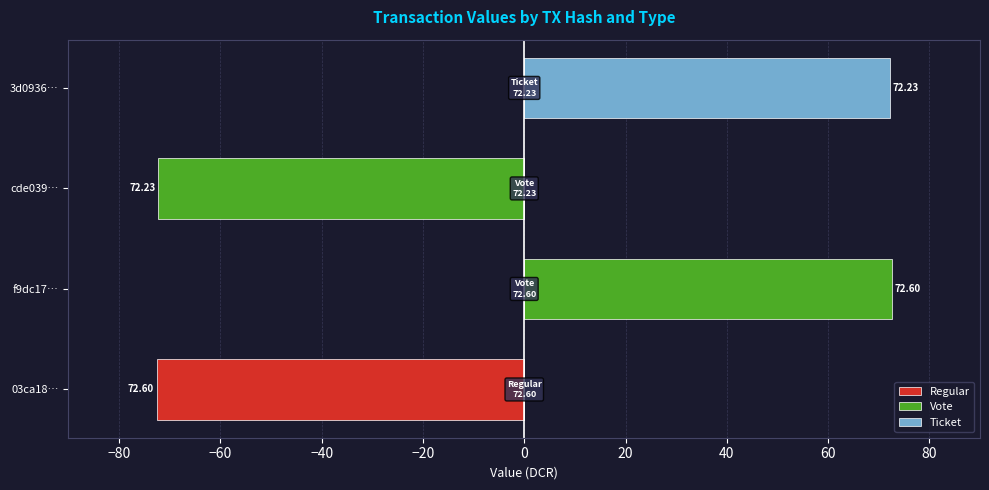

Is the value of Regular at −40 greater than the value of Ticket at −100?

No